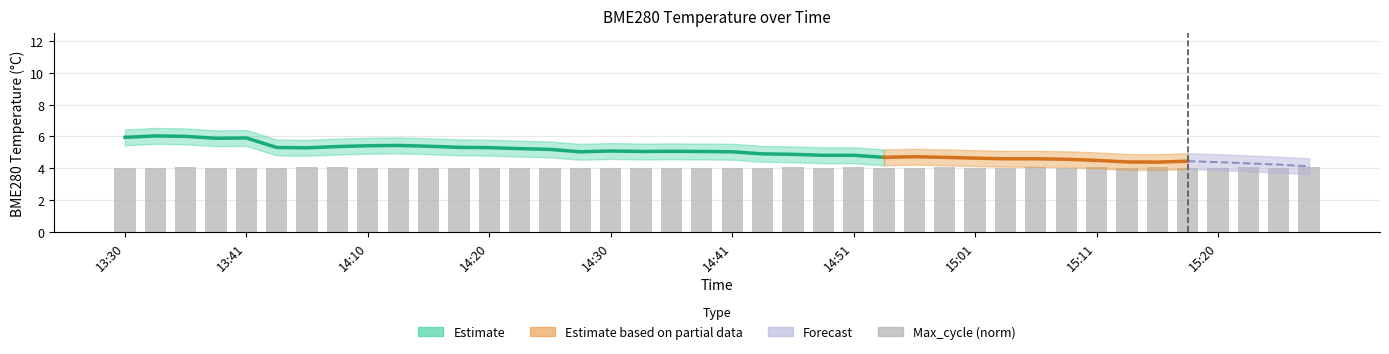

What is the ratio of the value at 33 to the value at 16?

1.0